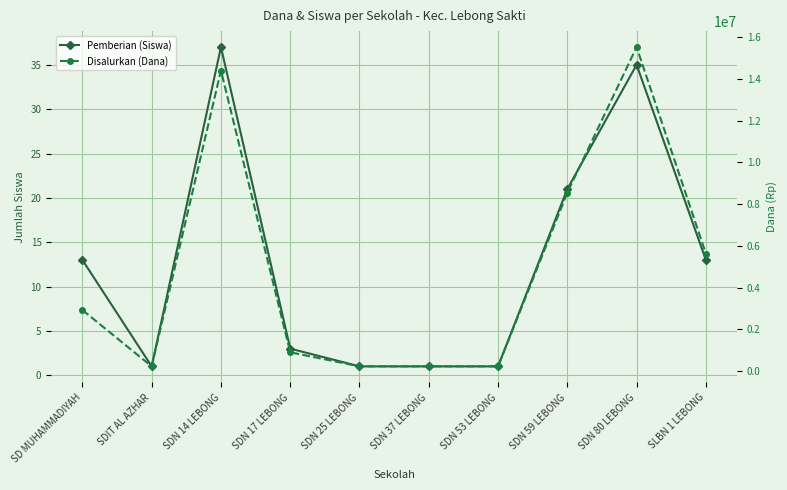

How many distinct data groups are displayed?

2